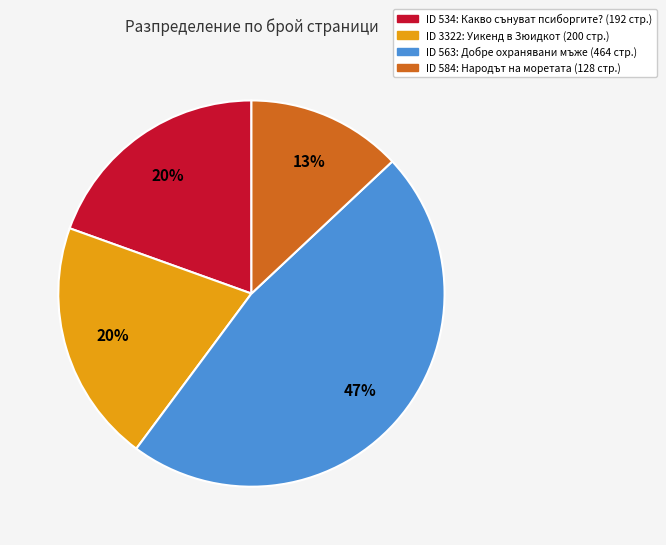

To the nearest percent, what is the difference between the largest and smallest slice percentages?

34%